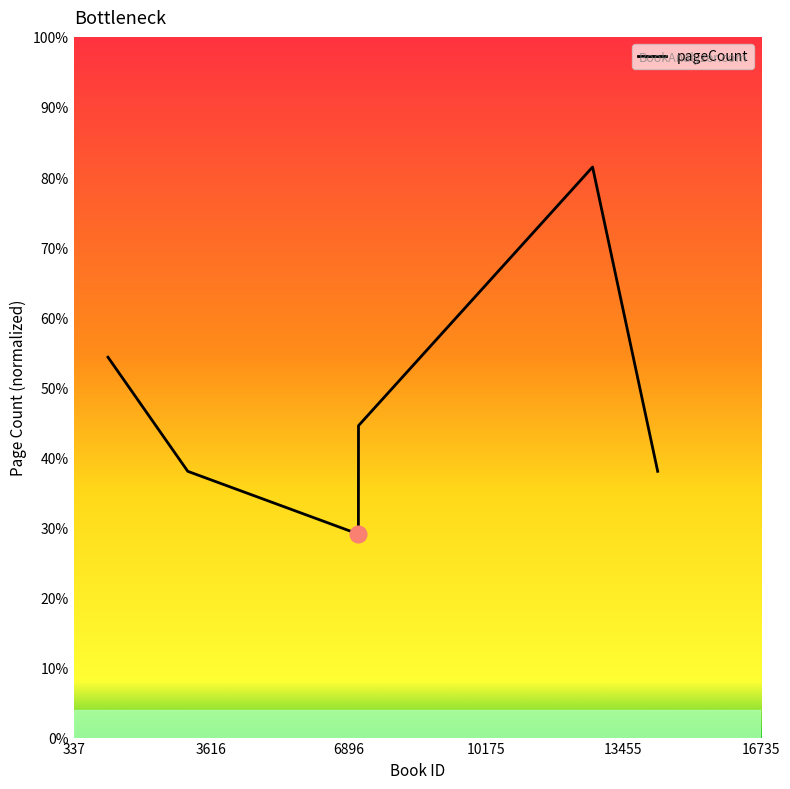

What is the smallest value displayed?

29.0